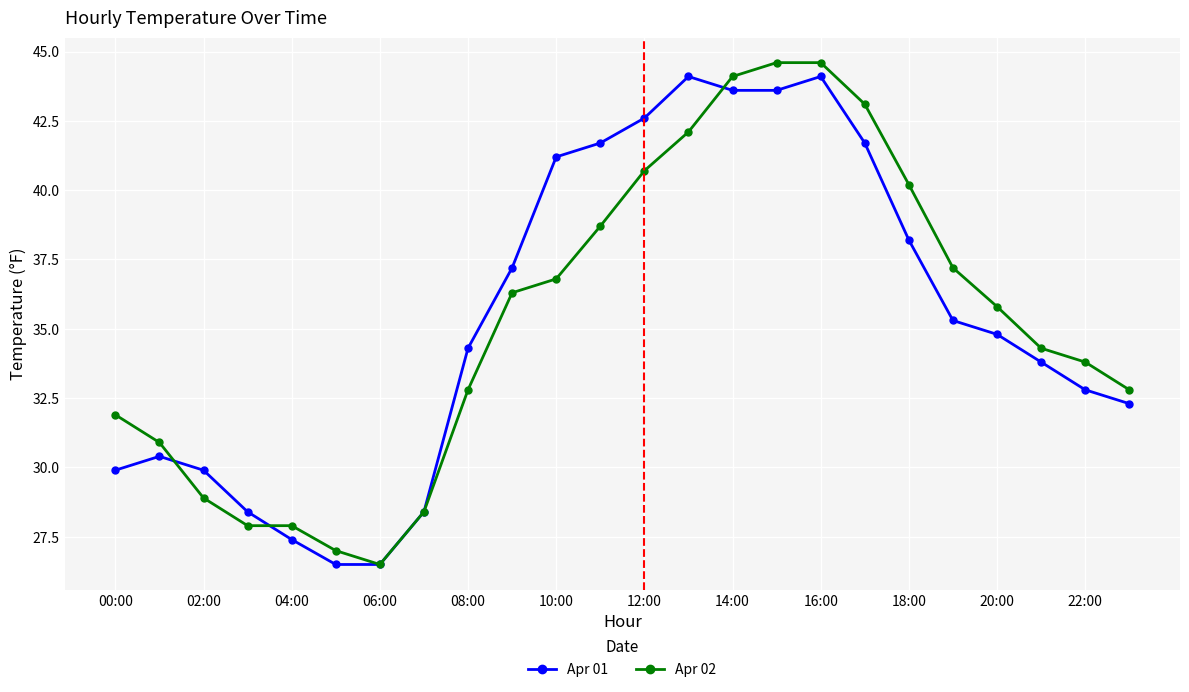

At how many categories does at least one series exceed 37?

11